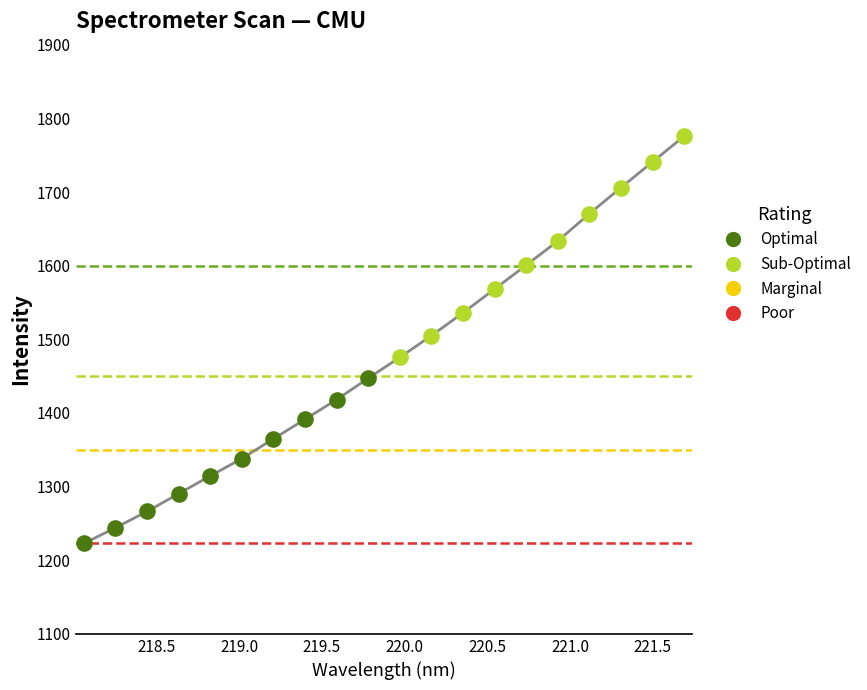

What is the difference between the maximum and minimum values?

553.1